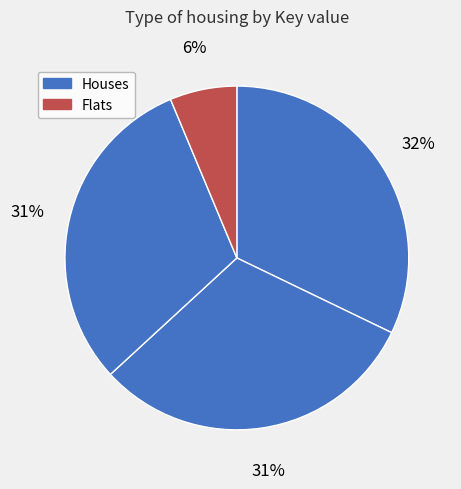

Is there any slice that represents more than half of the pie?

No